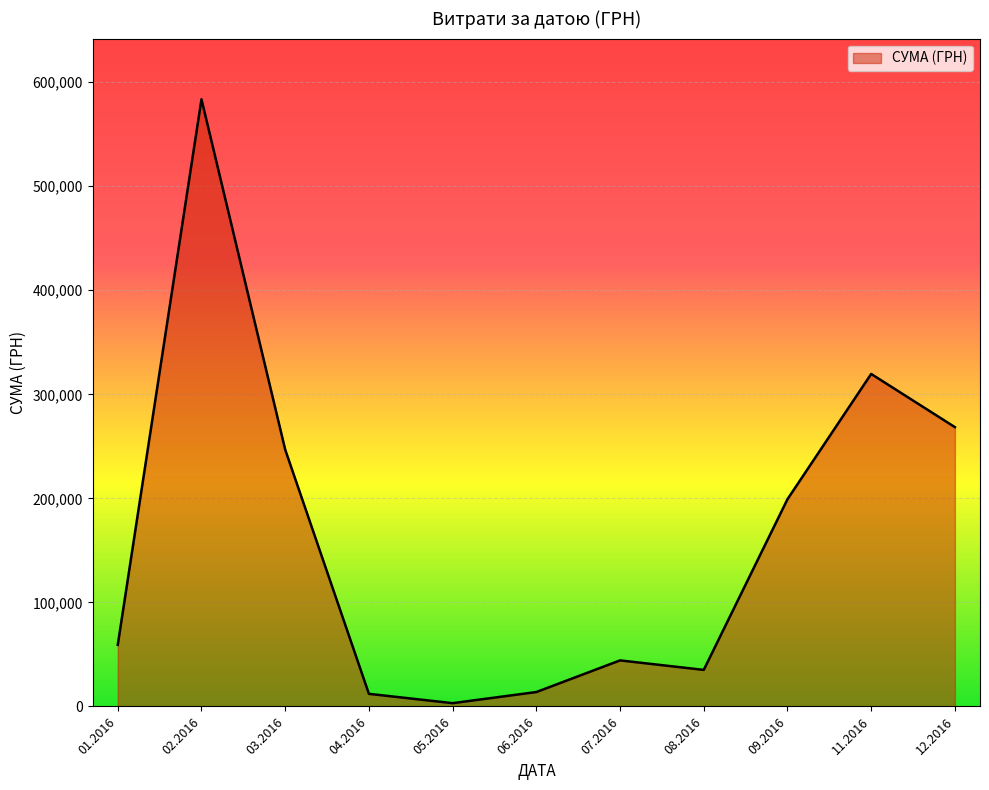

The value at 09.2016 is 199145.2. True or false?

True